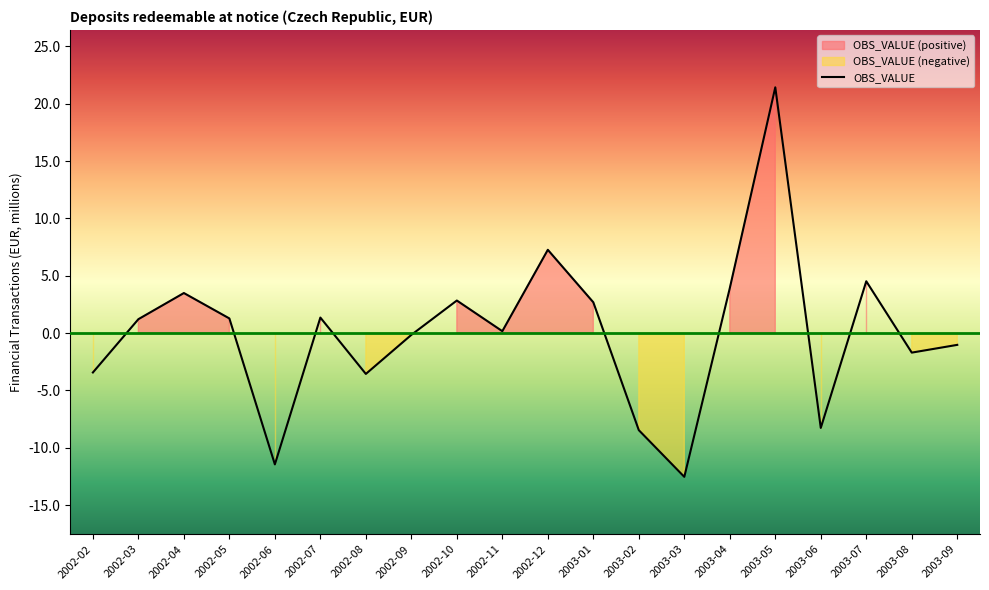

The chart shows a value of 2.9 at 2002-12. True or false?

False